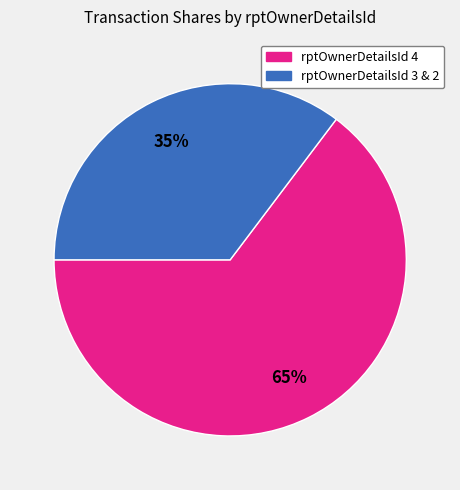

Count the number of slices in the pie.

2